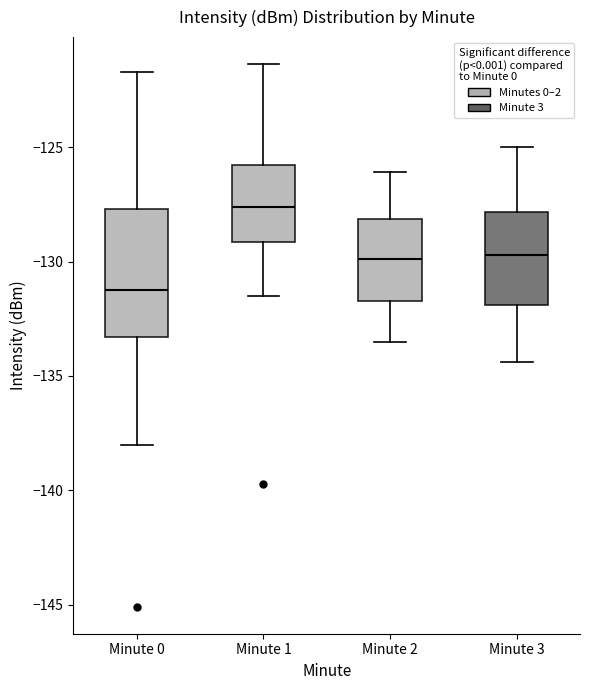

Comparing the boxes themselves (not the whiskers), which one is the tallest?

Minute 0